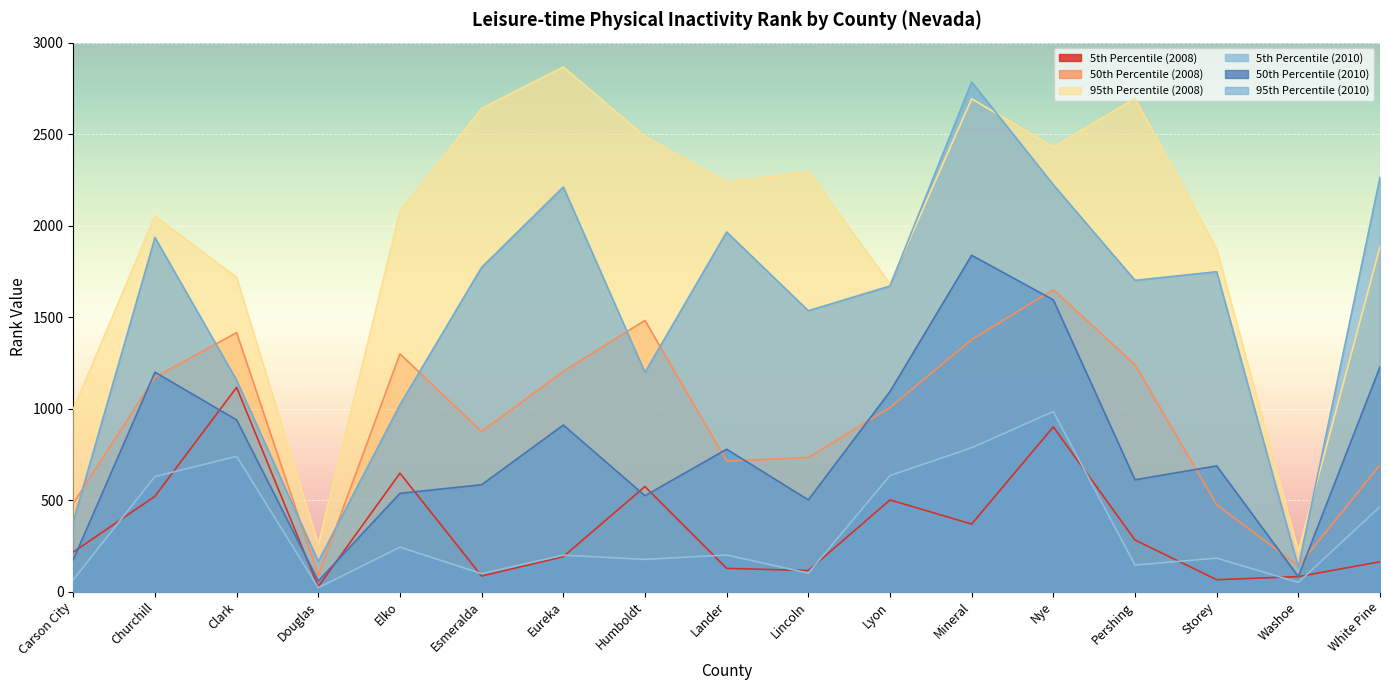

Where is 5th Percentile (2008) nearest to the value 571?

Humboldt